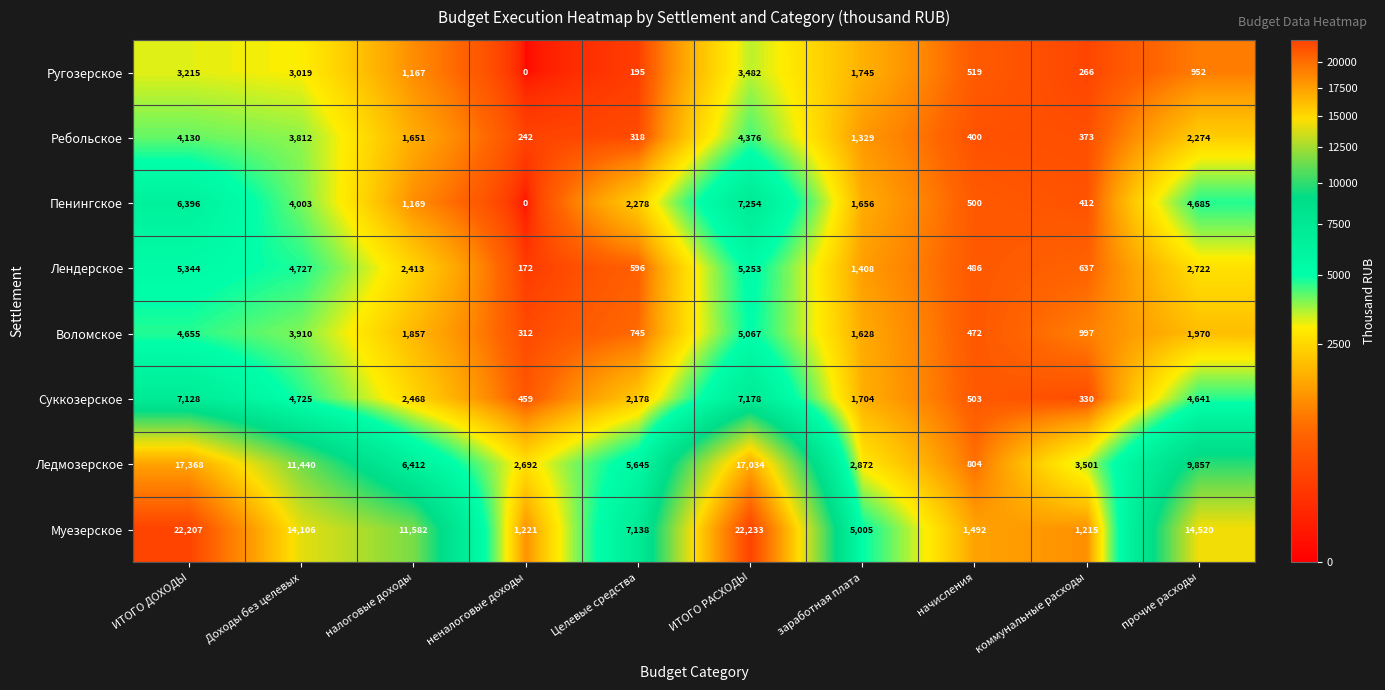

At which category is the sum across all series the highest?

ИТОГО РАСХОДЫ